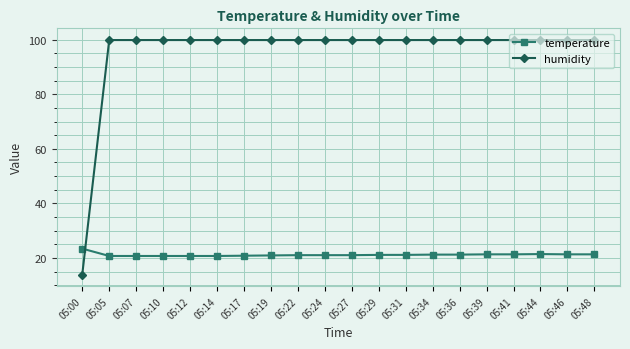

Which series has the largest total across all categories?

humidity